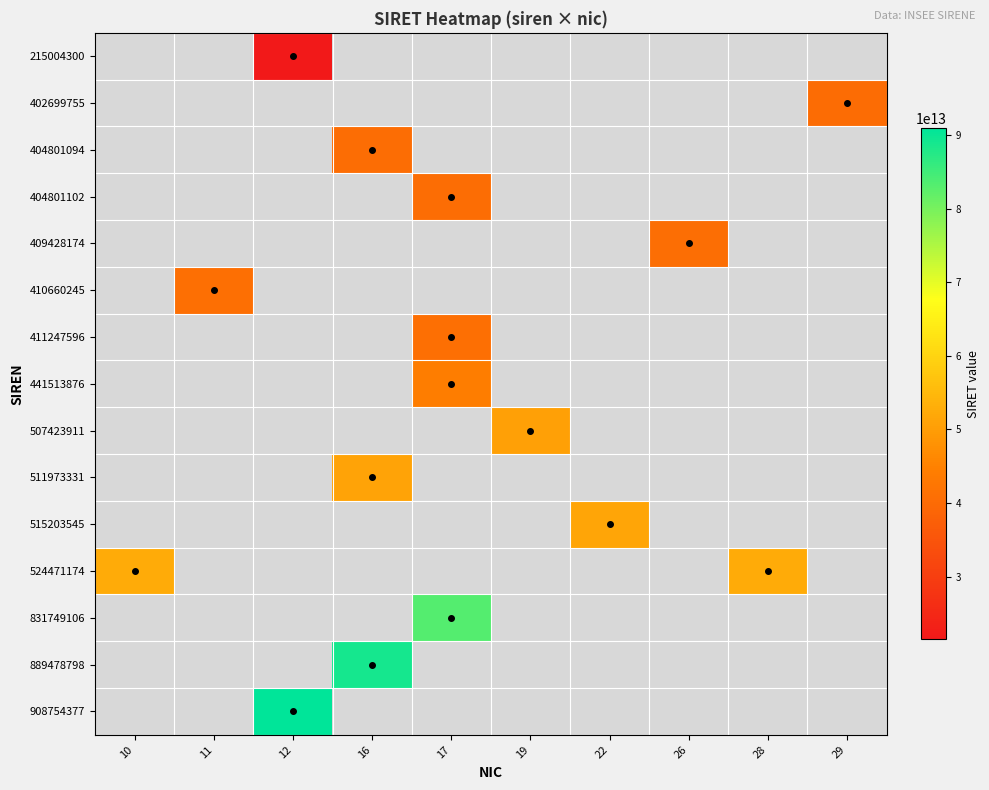

Read the 402699755 value at 29.

40269975500029.0